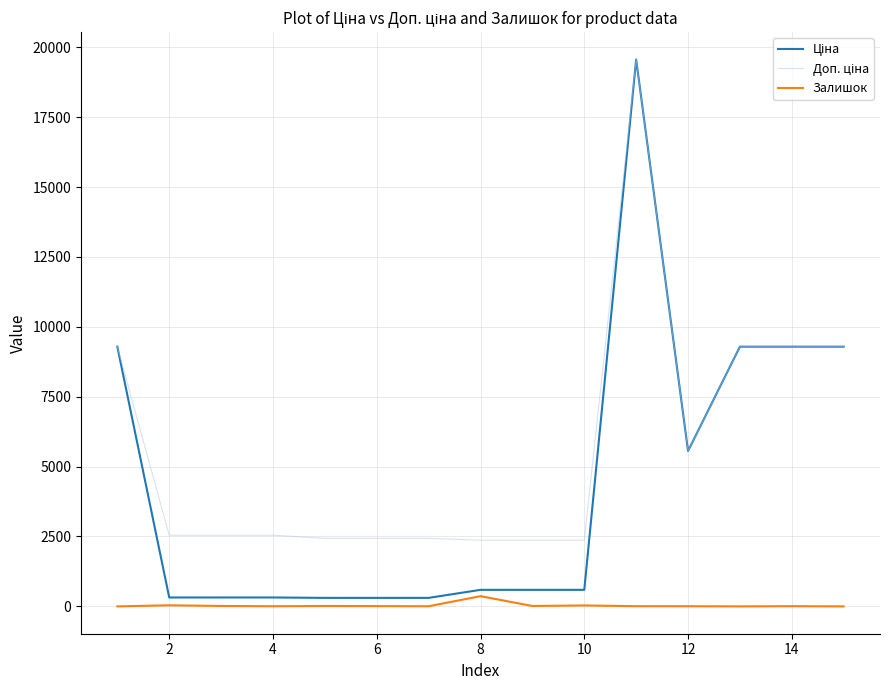

Reading right to left, transcribe all the data shown in this chart.

Ціна: 9290.5	9290.5	9290.5	5560.3	19564.9	591.6	591.6	591.6	304.1	304.1	304.1	318.3	318.3	318.3	9290.5
Доп. ціна: 9290.5	9290.5	9290.5	5560.3	19564.9	2366.5	2366.5	2366.5	2432.8	2432.8	2432.8	2546.4	2546.4	2546.4	9290.5
Залишок: 0.0	8.0	0.0	6.0	7.0	33.0	14.0	365.0	5.0	10.0	14.0	5.0	15.0	38.0	0.0